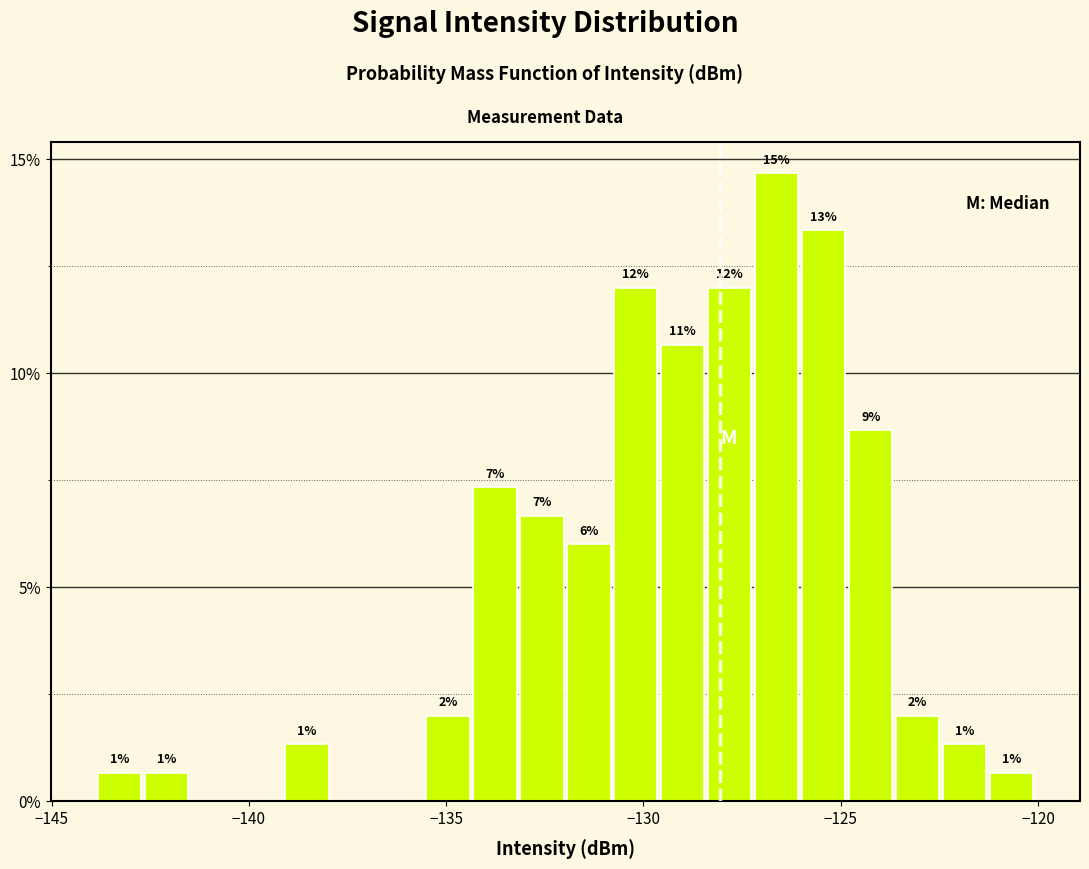

Around what value on the x-axis is the tallest bar? Give the approximate position of its centre, as read against the axis.

-126.5